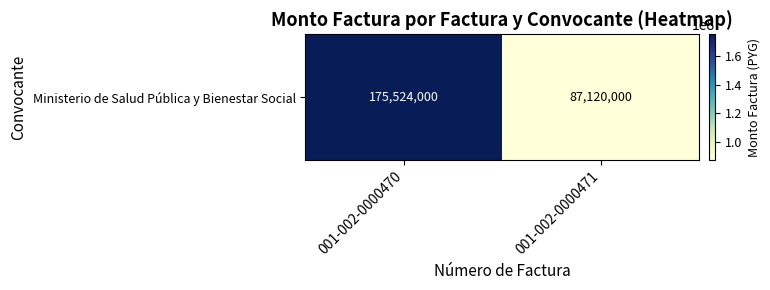

Rank the categories by value from lowest to highest.

001-002-0000471, 001-002-0000470